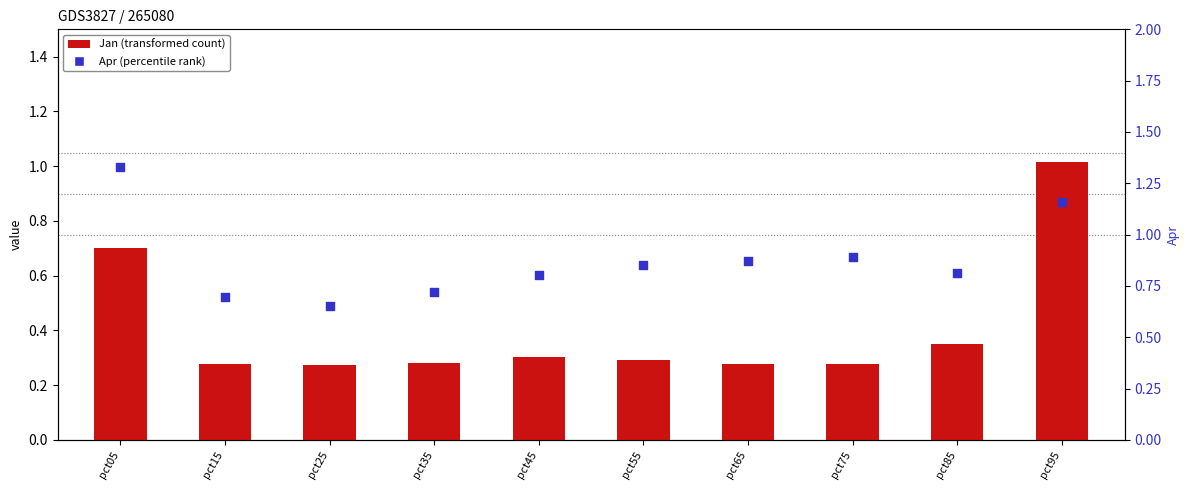

At how many categories does at least one series exceed 1?

2